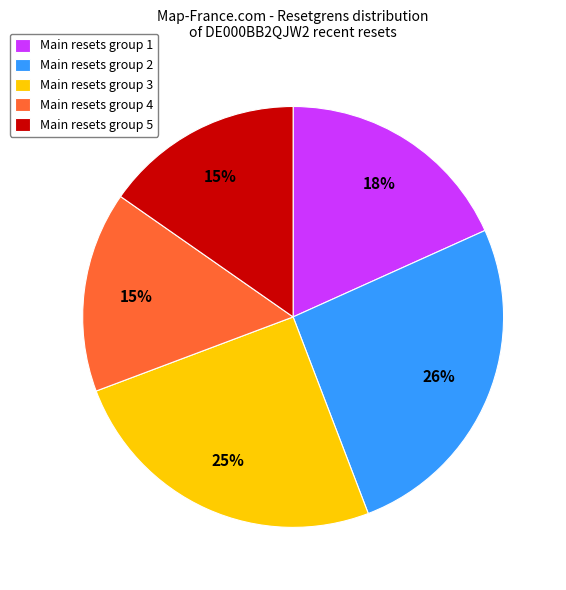

Count the number of slices in the pie.

5